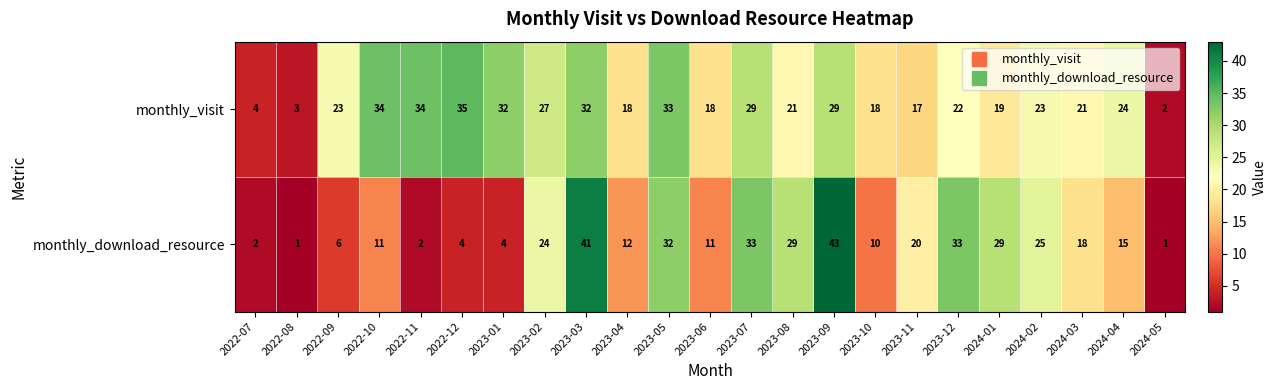

What is the total value across all series at 2023-12?

55